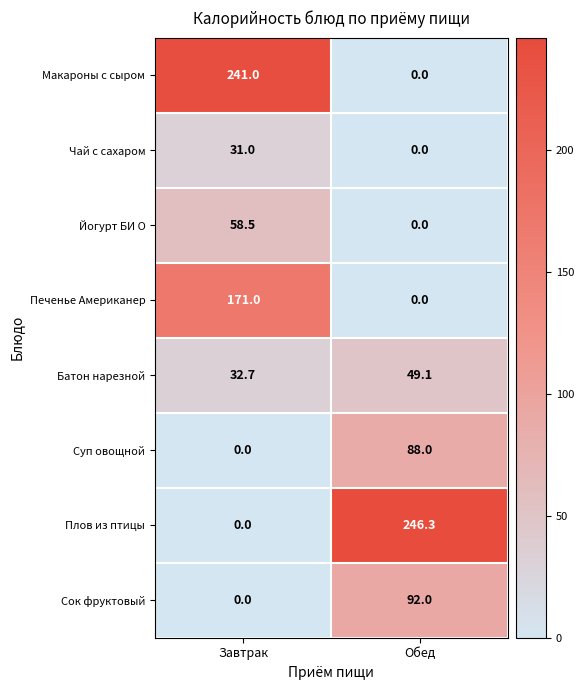

List the series in order of their peak value, highest first.

Плов из птицы, Макароны с сыром, Печенье Американер, Сок фруктовый, Суп овощной, Йогурт БИ О, Батон нарезной, Чай с сахаром